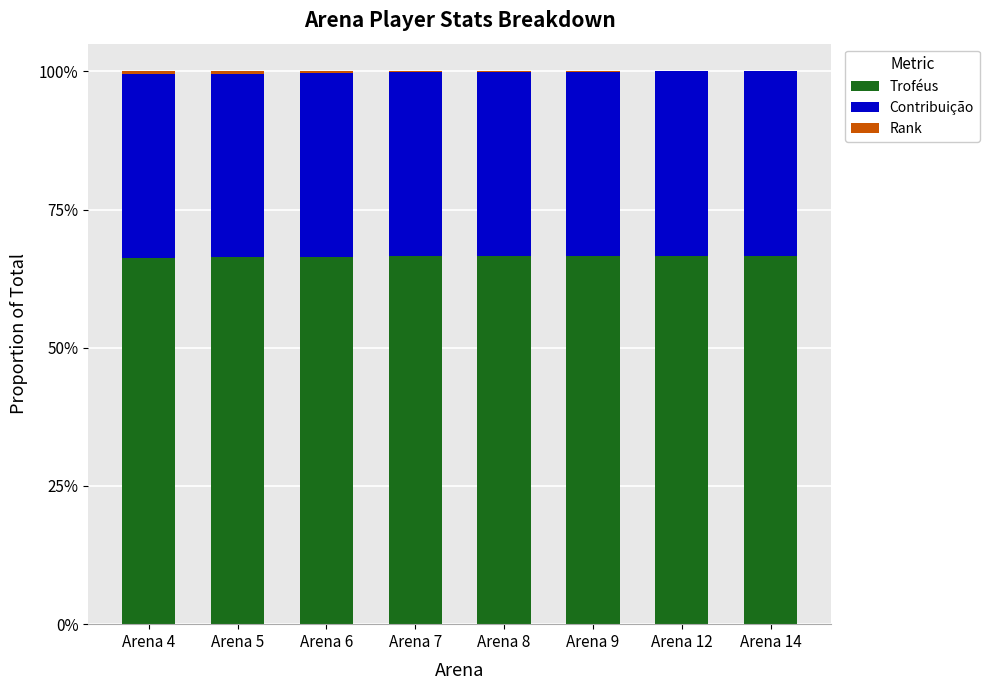

Is it true that Troféus equals 0.4 at Arena 9?

False